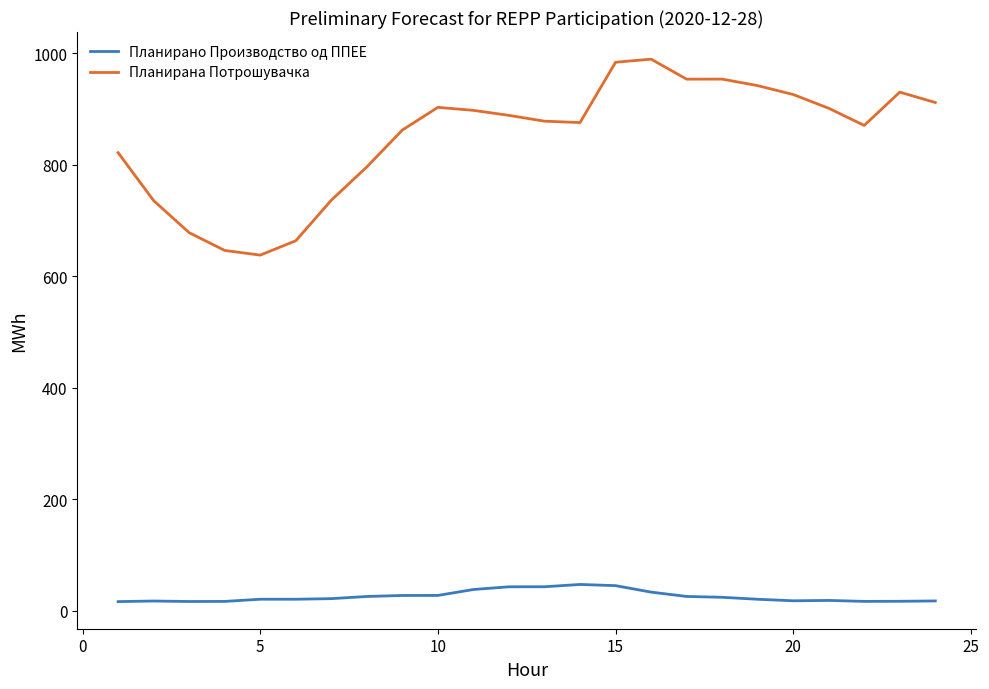

List the series in order of their overall mean, highest first.

Планирана Потрошувачка, Планирано Производство од ППЕЕ